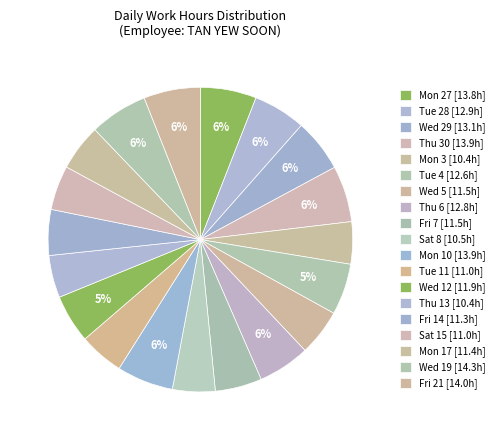

To the nearest percent, what is the average slice percentage?

5%